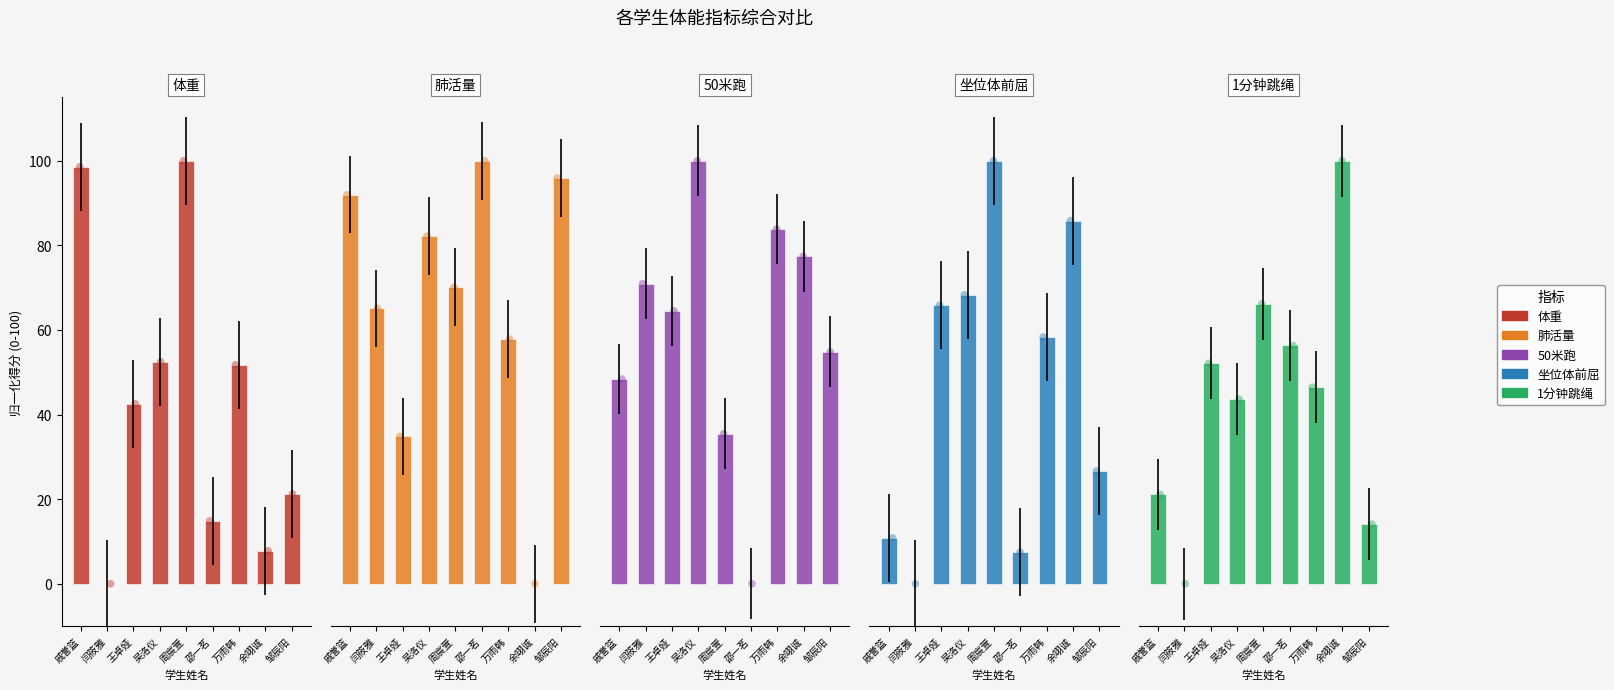

Which series reaches the minimum Y coordinate?

体重